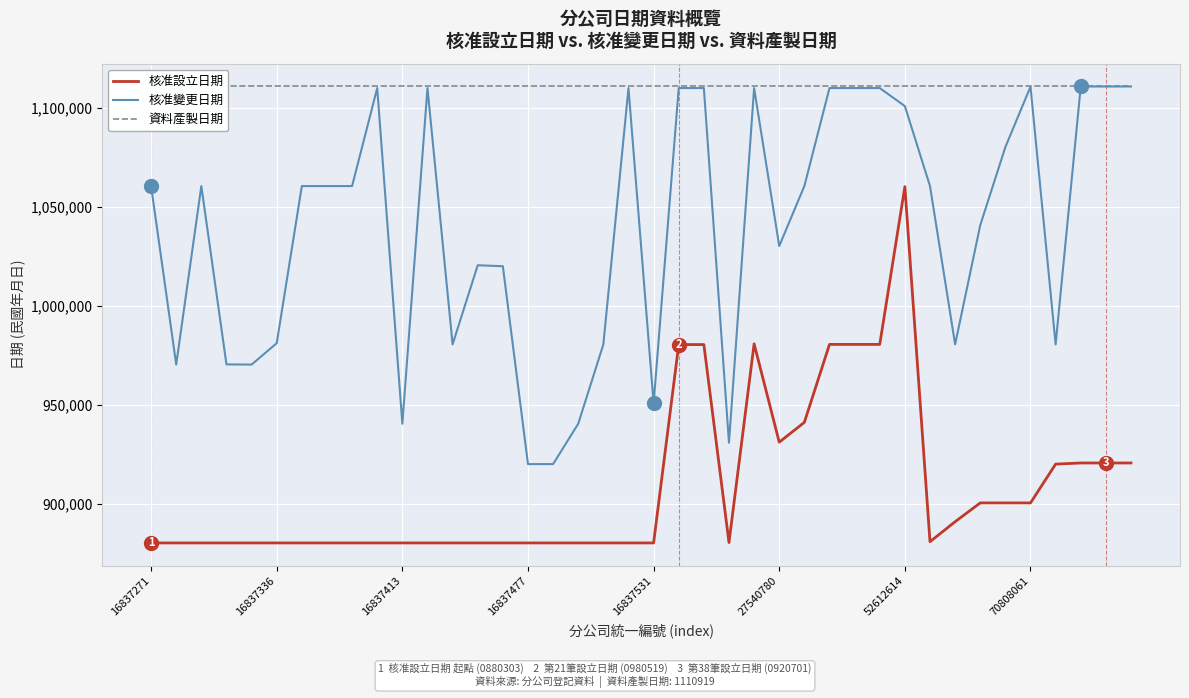

How many interior local peaks does the 核准設立日期 series have?

2